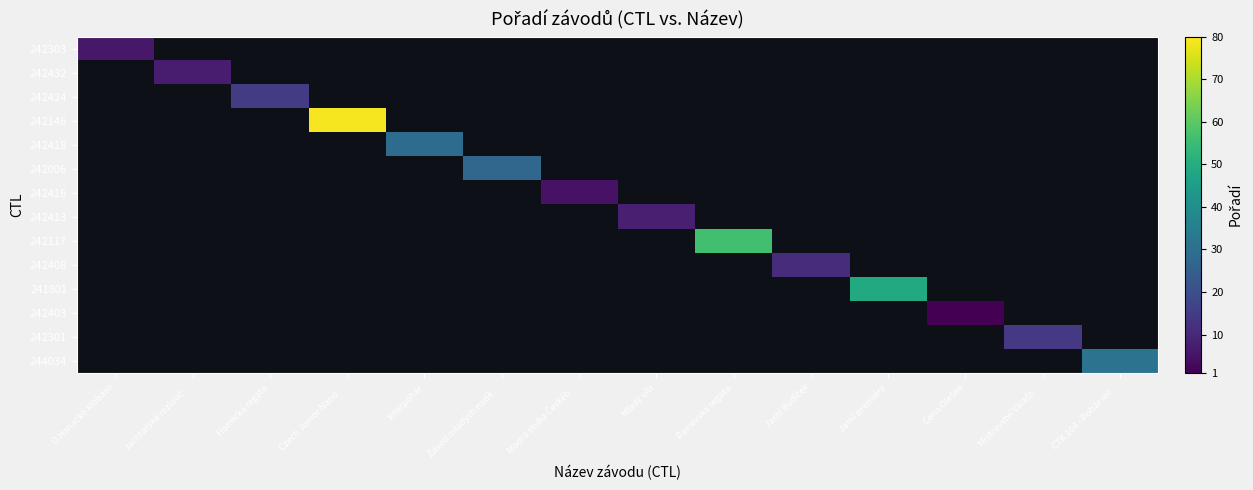

At how many categories does at least one series exceed 20?

6